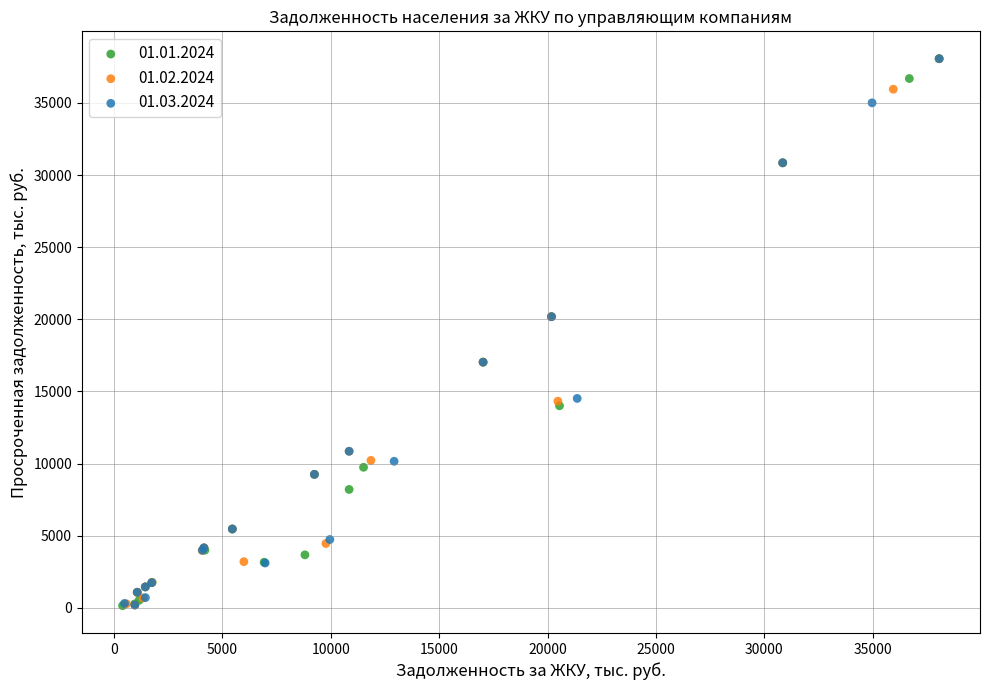

What are all the series names shown in the legend?

01.01.2024, 01.02.2024, 01.03.2024